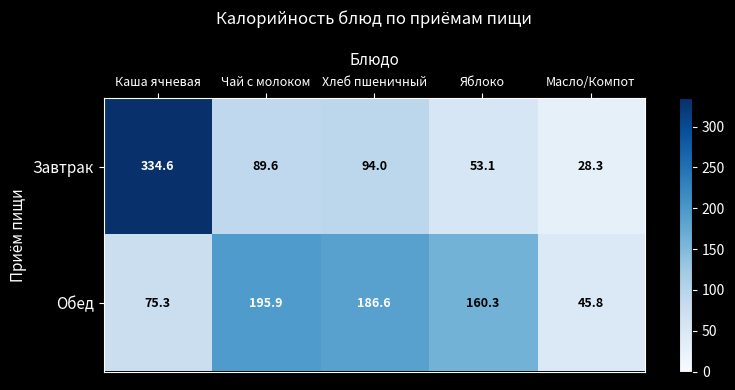

What is the difference between the Обед values at Каша ячневая and Яблоко?

85.0